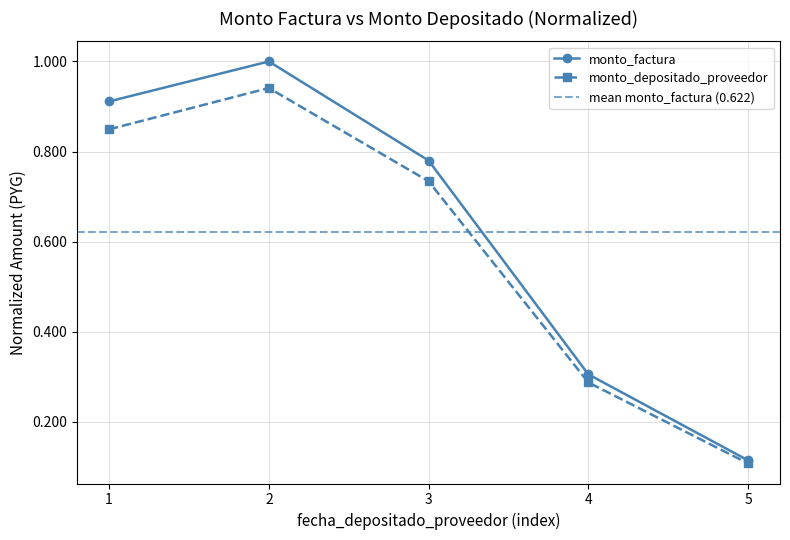

Is it true that monto_depositado_proveedor equals 0.2 at 1?

False